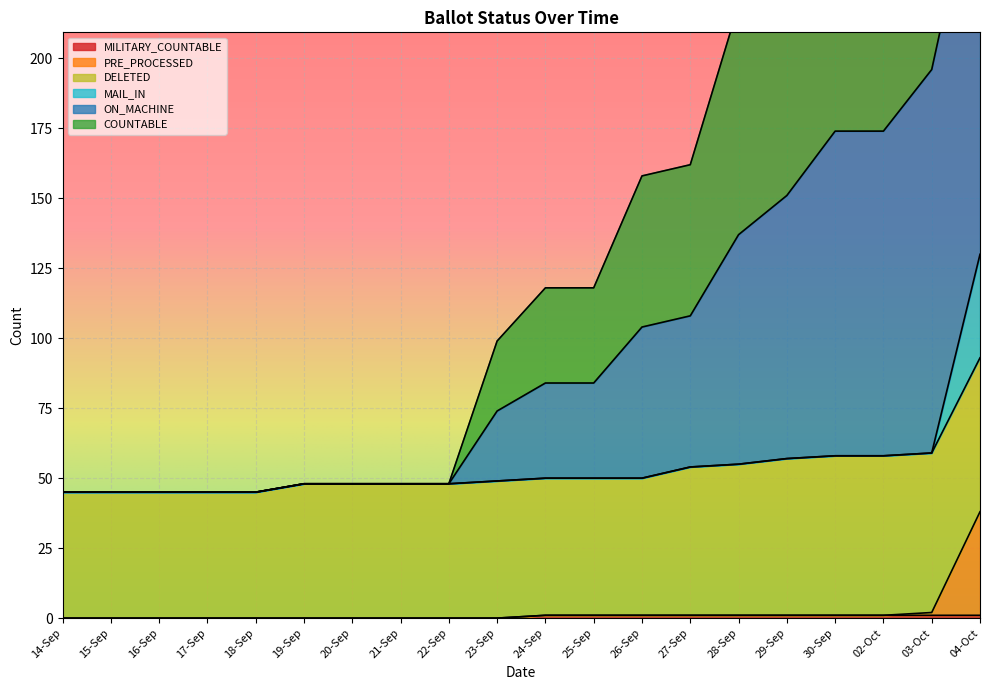

True or false: ON_MACHINE and COUNTABLE cross at least once.

False